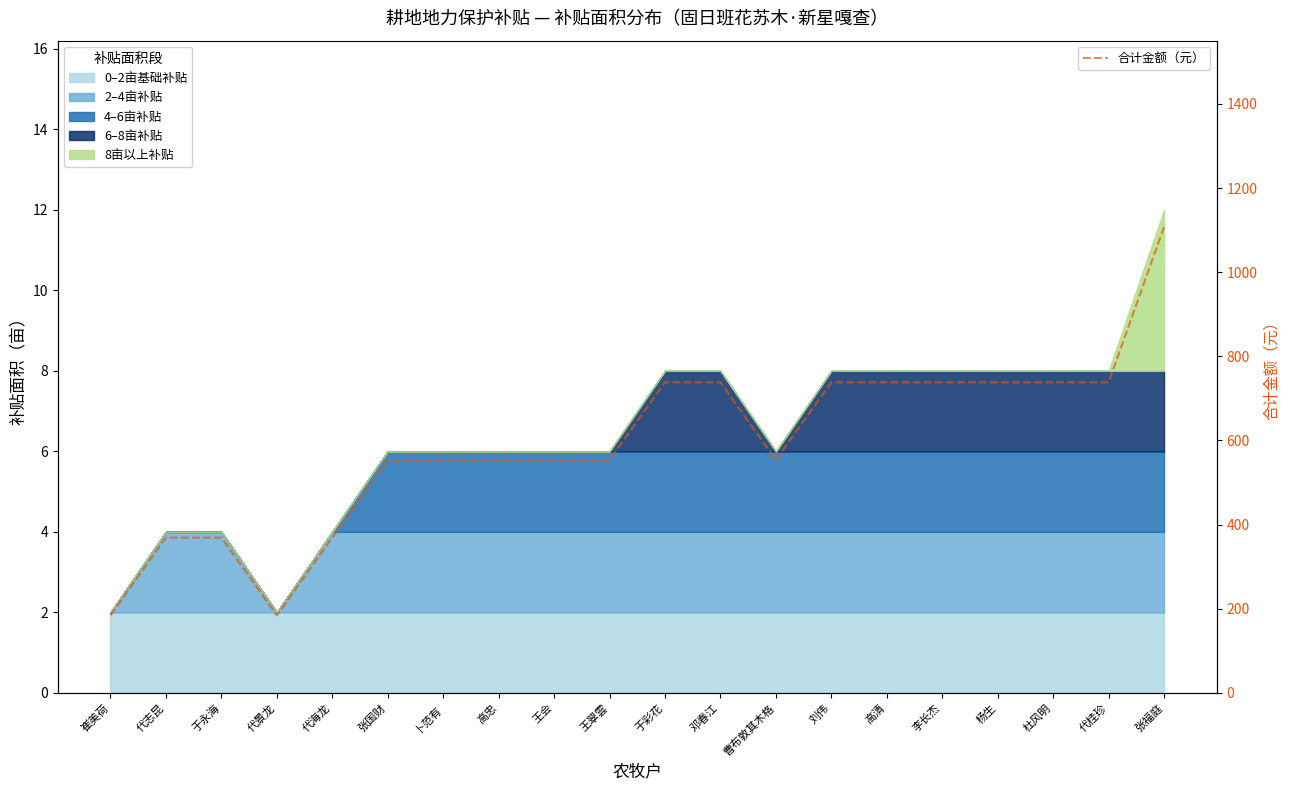

True or false: the data shows 1304.8 at 杨生.

False